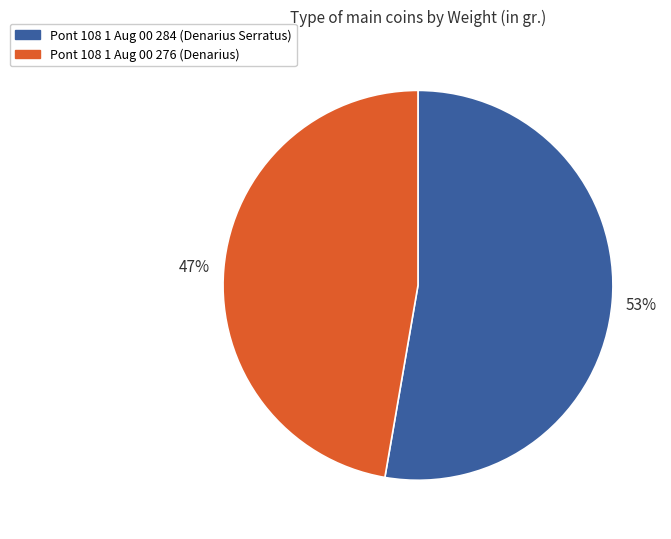

Between Pont 108 1 Aug 00 276 (Denarius) and Pont 108 1 Aug 00 284 (Denarius Serratus), which is larger?

Pont 108 1 Aug 00 284 (Denarius Serratus)